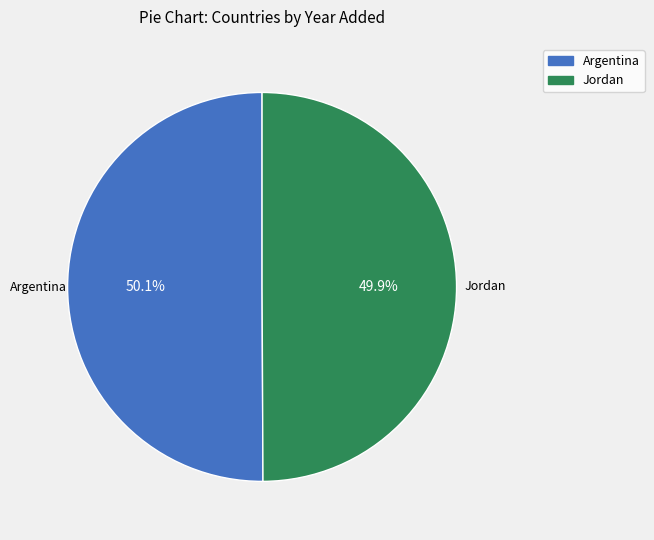

What is the ratio of the value at Argentina to the value at Jordan?

1.0